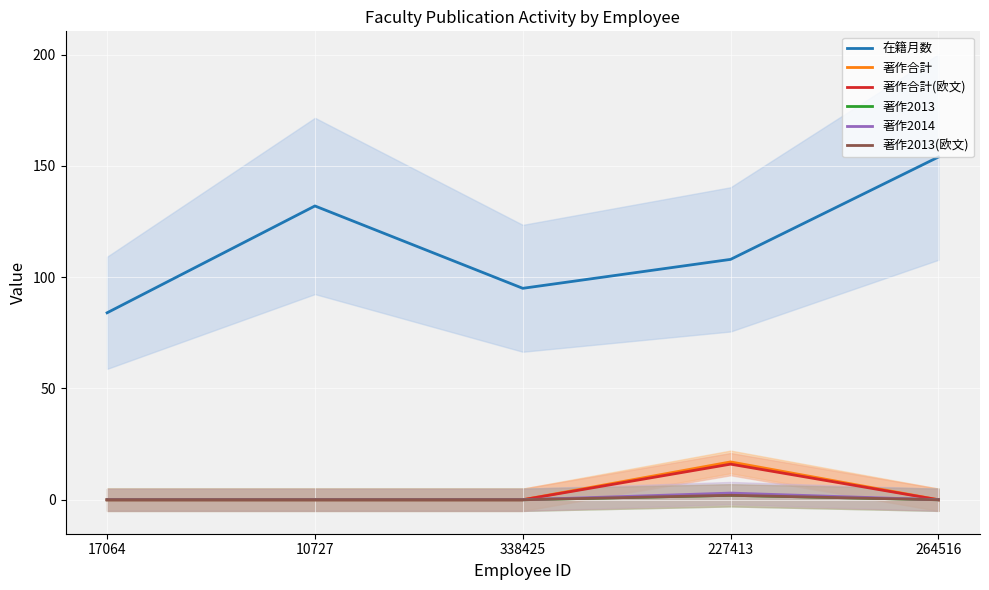

True or false: 著作合計 and 著作合計(欧文) cross at least once.

False